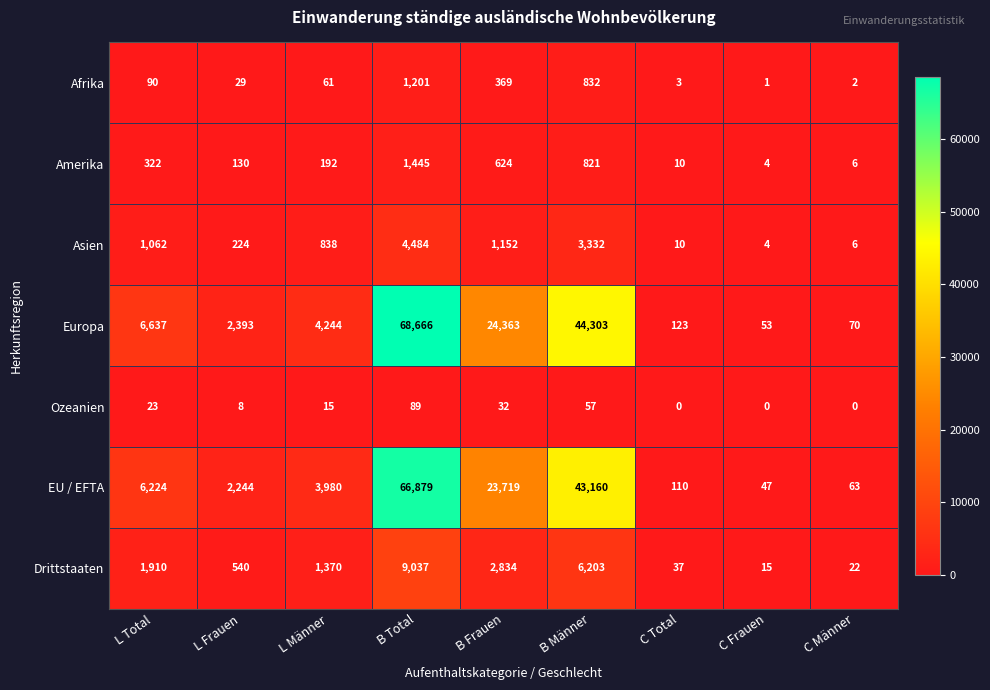

What is the difference between the maximum and minimum values in the Asien series?

4480